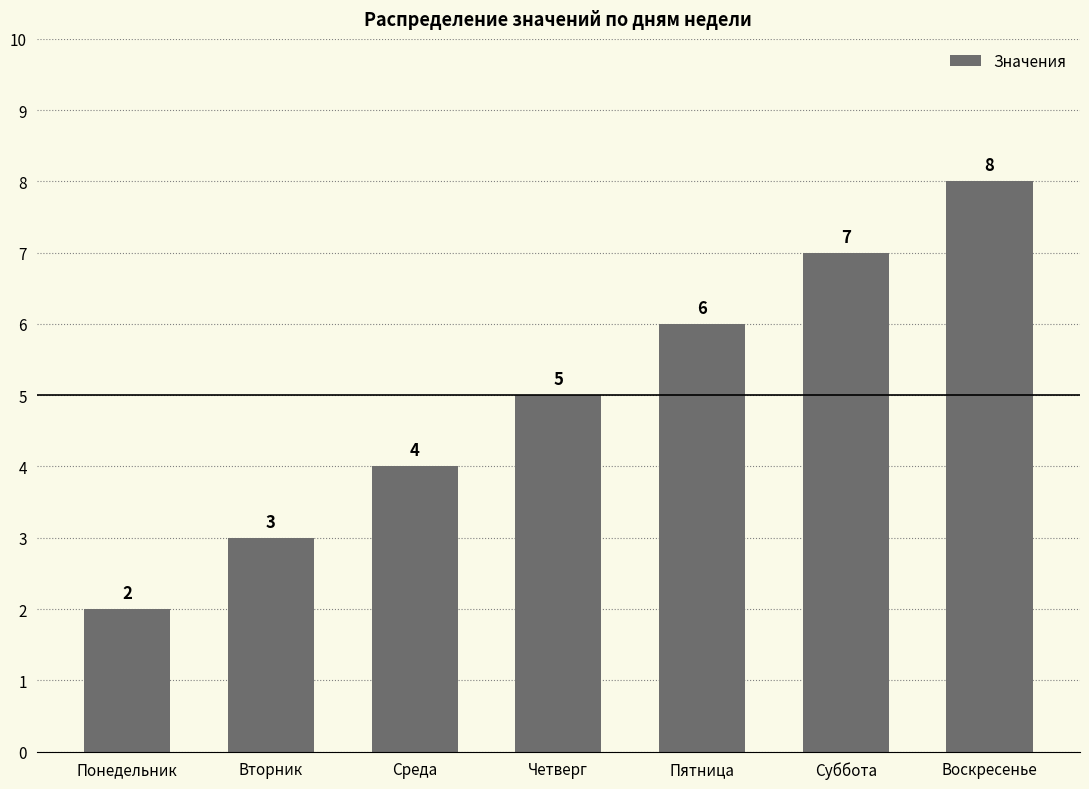

List the labels in order of value, smallest first.

Понедельник, Вторник, Среда, Четверг, Пятница, Суббота, Воскресенье